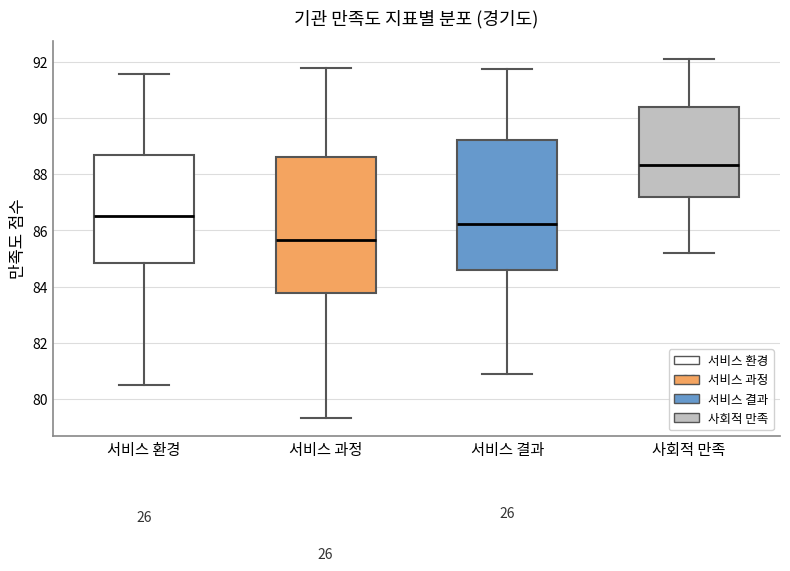

Comparing the boxes themselves (not the whiskers), which one is the tallest?

서비스 과정